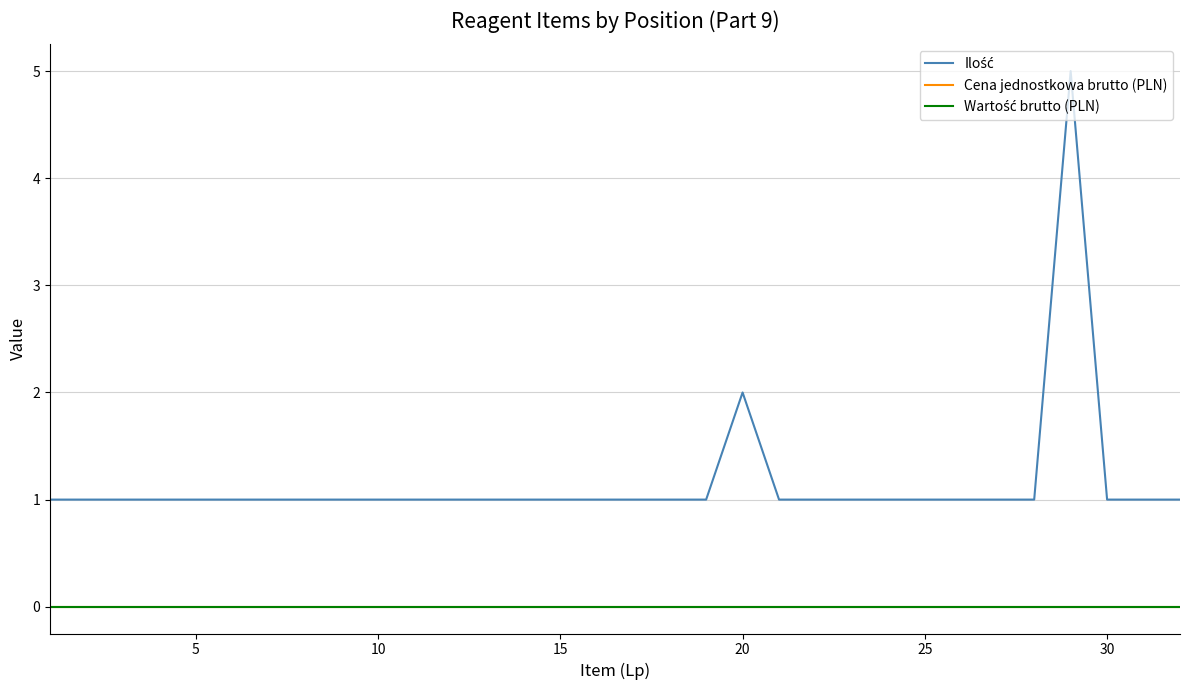

What is the value of the Ilość point at the 19th from the left?

1